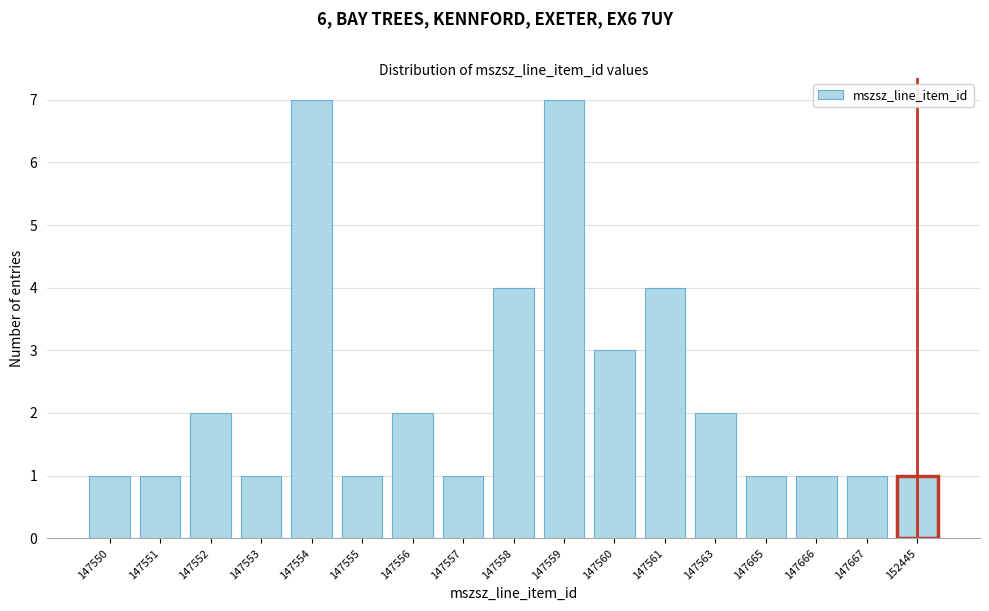

Reading left to right, what are all the values shown in this chart?

147550=1	147551=1	147552=2	147553=1	147554=7	147555=1	147556=2	147557=1	147558=4	147559=7	147560=3	147561=4	147563=2	147665=1	147666=1	147667=1	152445=1